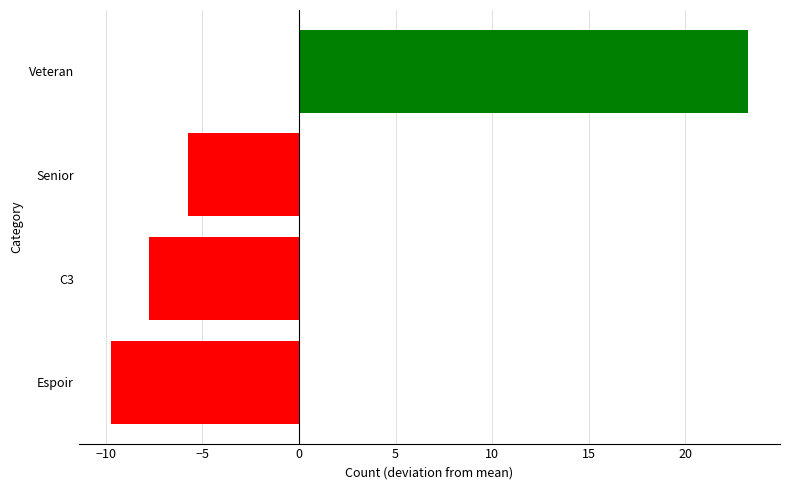

The chart shows a value of 23.2 at Veteran. True or false?

True